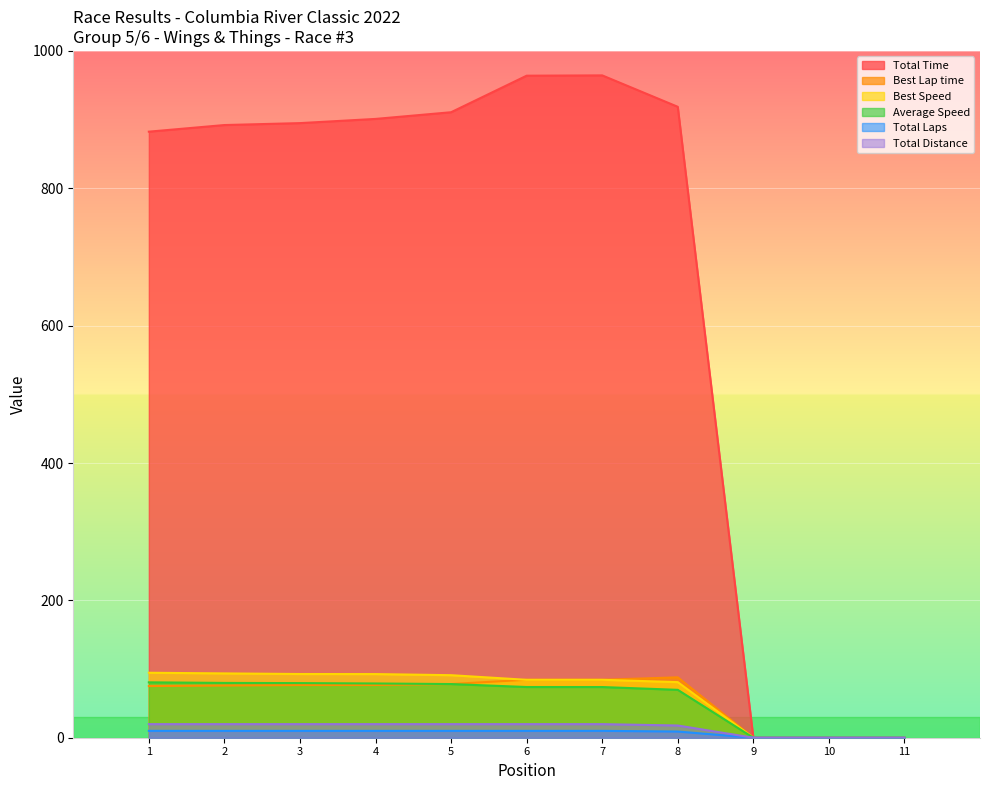

What is the sum of all Best Lap time values?

639.7